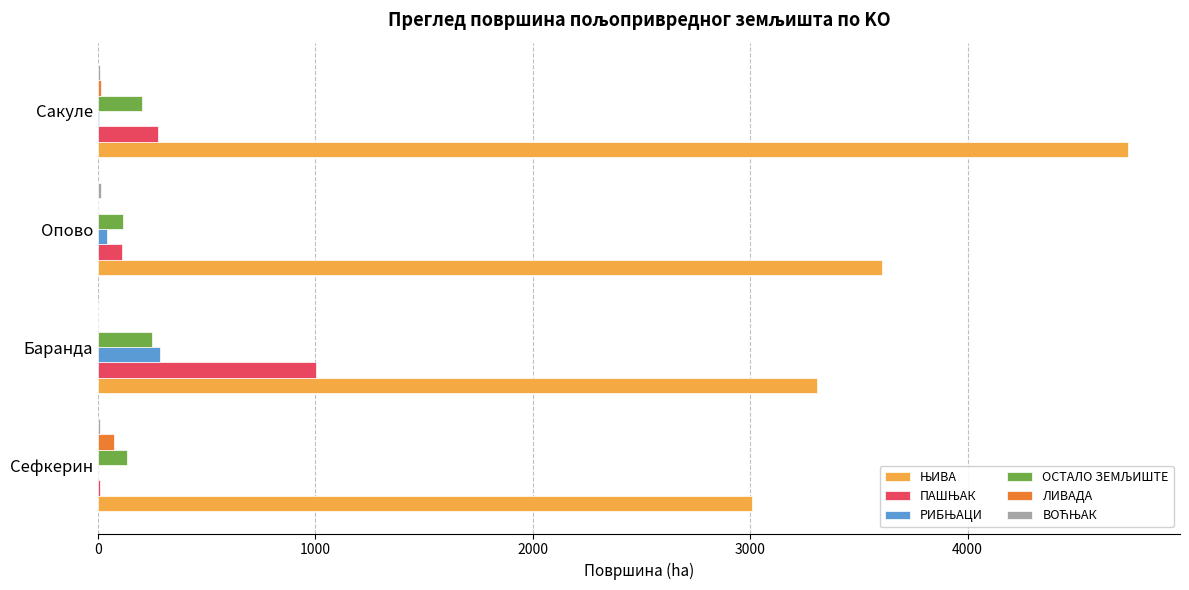

What is the maximum value shown in the chart?

4740.6